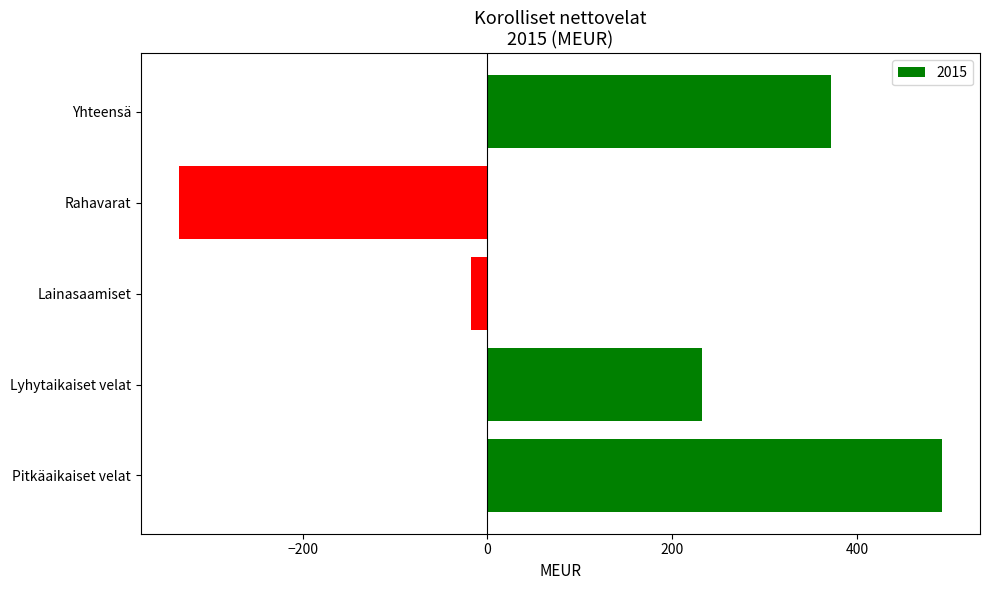

The chart shows a value of -18 at Lainasaamiset. True or false?

True